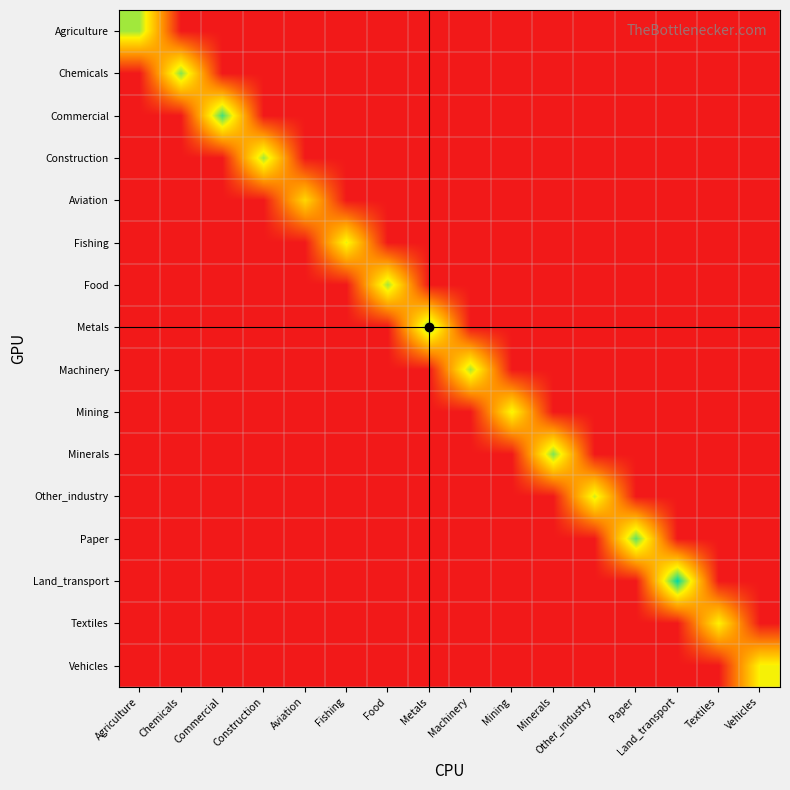

At how many categories does at least one series exceed 4?

16